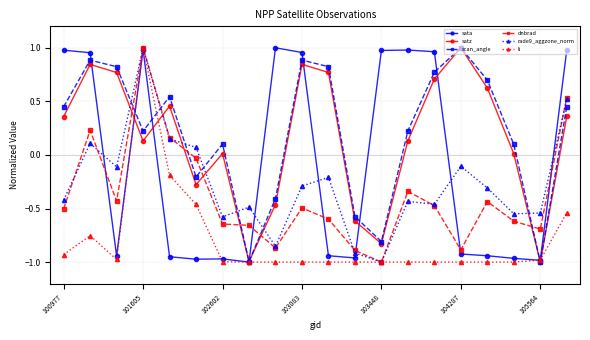

How many intersections are there between rade9_aggzone_norm and satz?

7